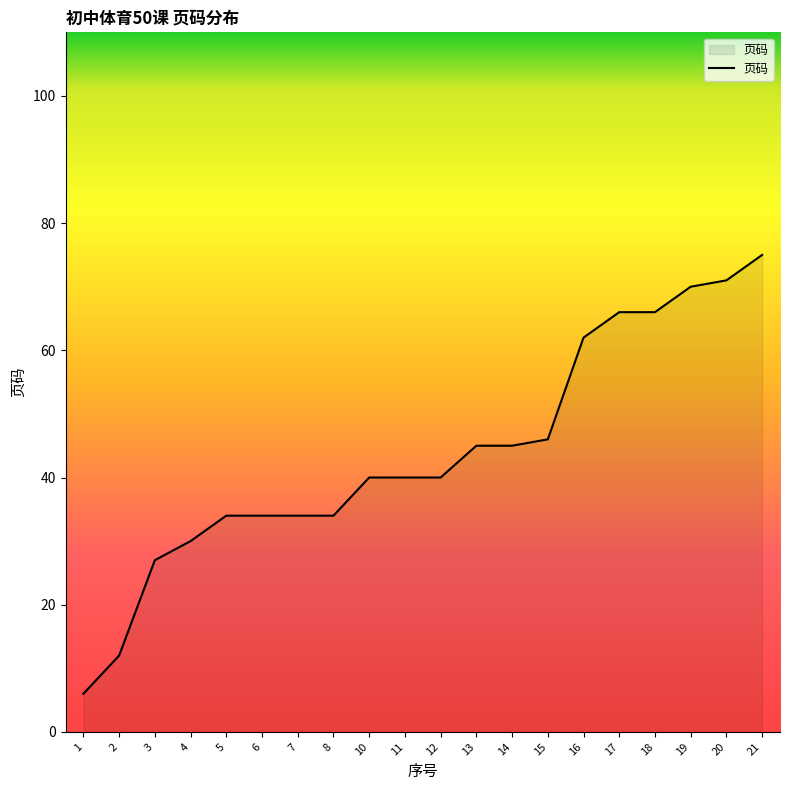

Approximately how many times larger is the value at 7 compared to 19?

0.5